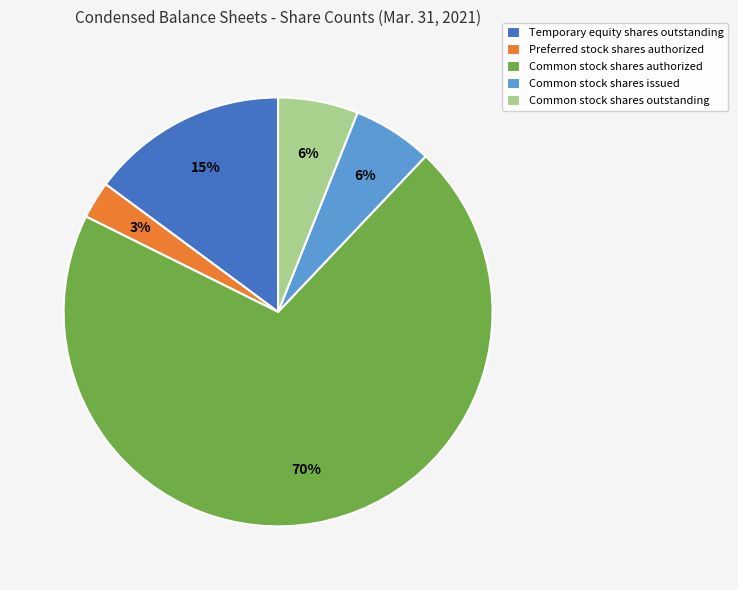

True or false: Common stock shares authorized accounts for 70% of the total.

True